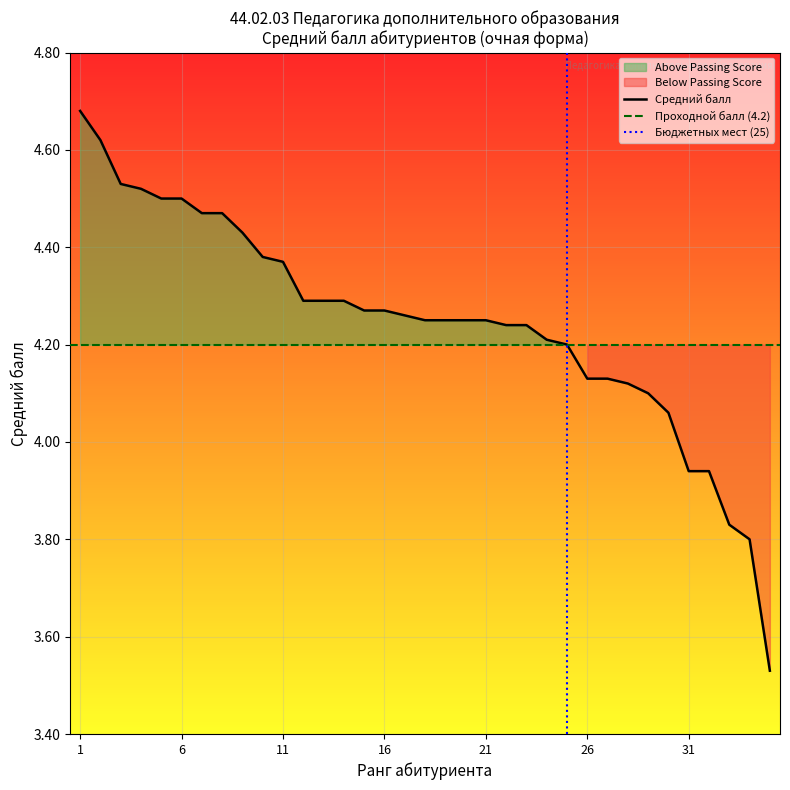

True or false: Below Passing Score and Above Passing Score cross at least once.

False